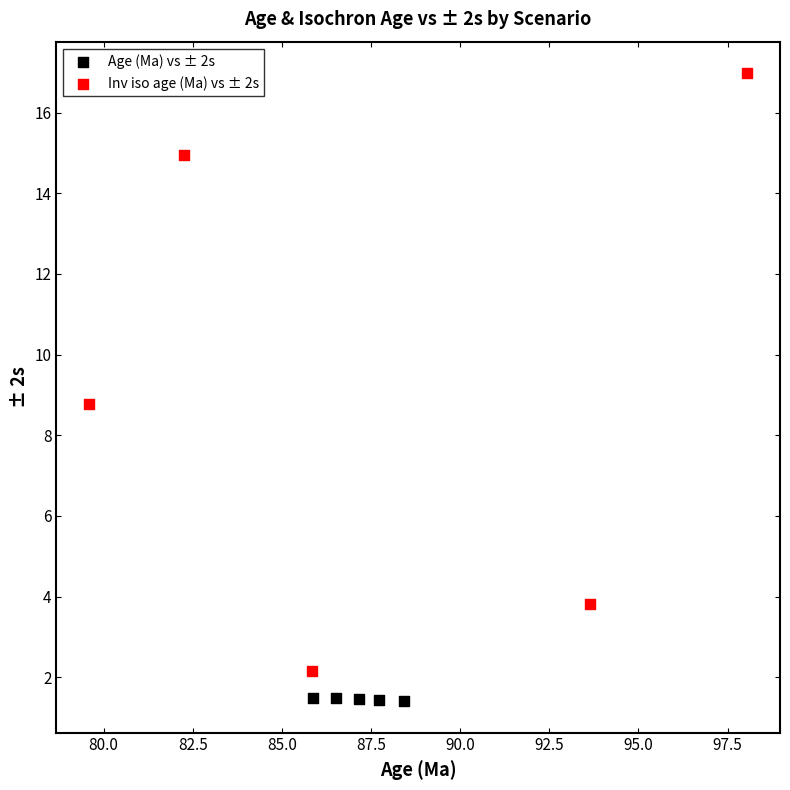

What are all the series names shown in the legend?

Age (Ma) vs ± 2s, Inv iso age (Ma) vs ± 2s